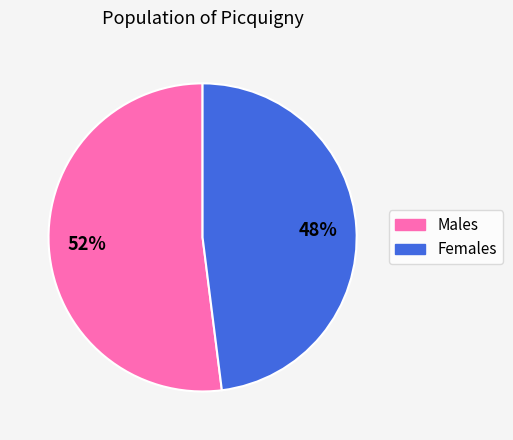

To the nearest percent, what is the difference between the largest and smallest slice percentages?

4%